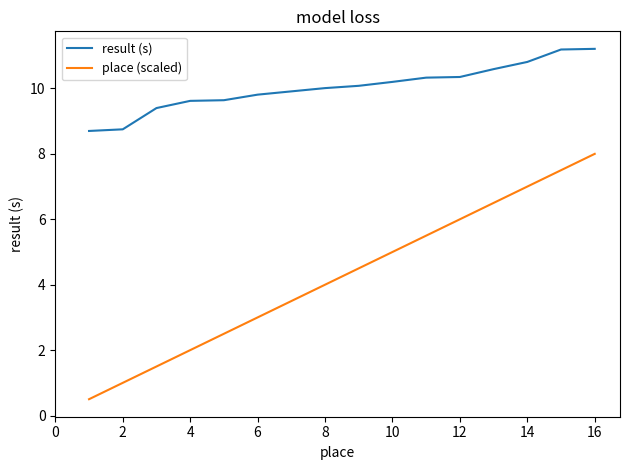

Which series has the largest total across all categories?

result (s)